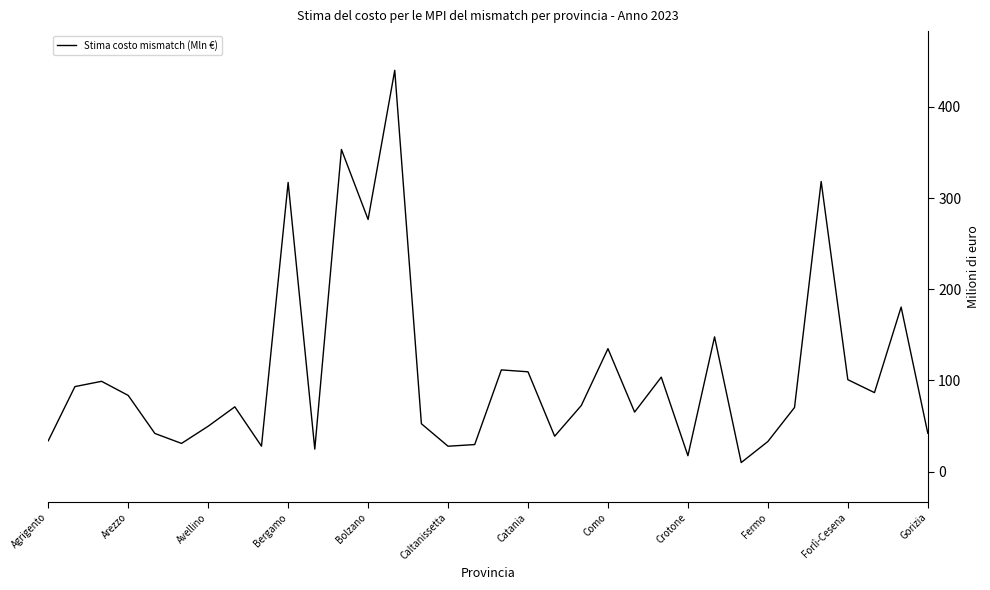

What is the sum of all values?

3695.1